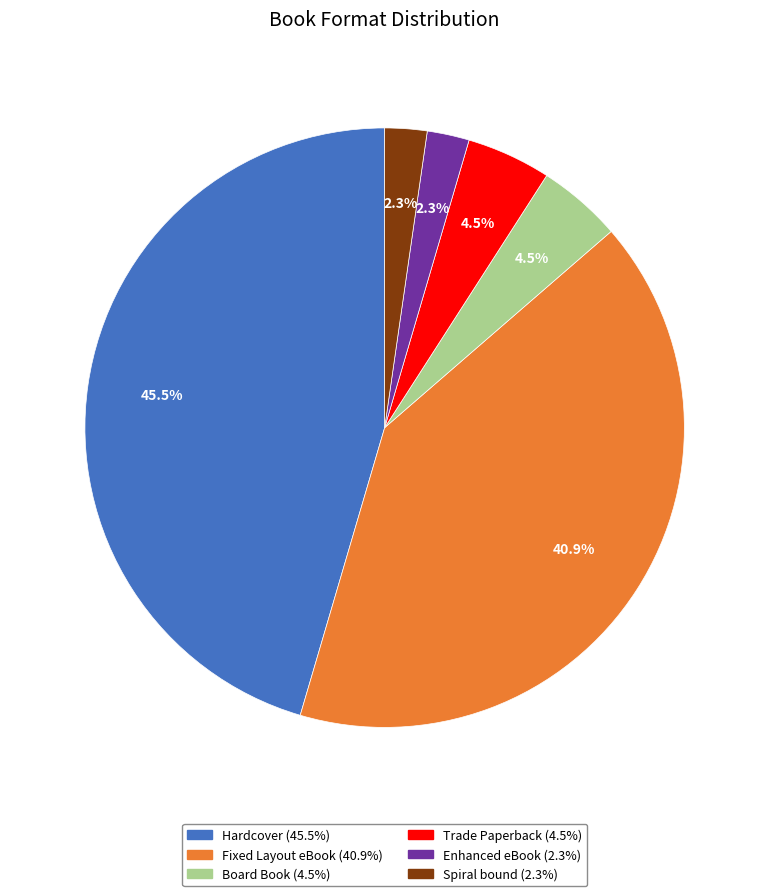

Is there any slice that represents more than half of the pie?

No